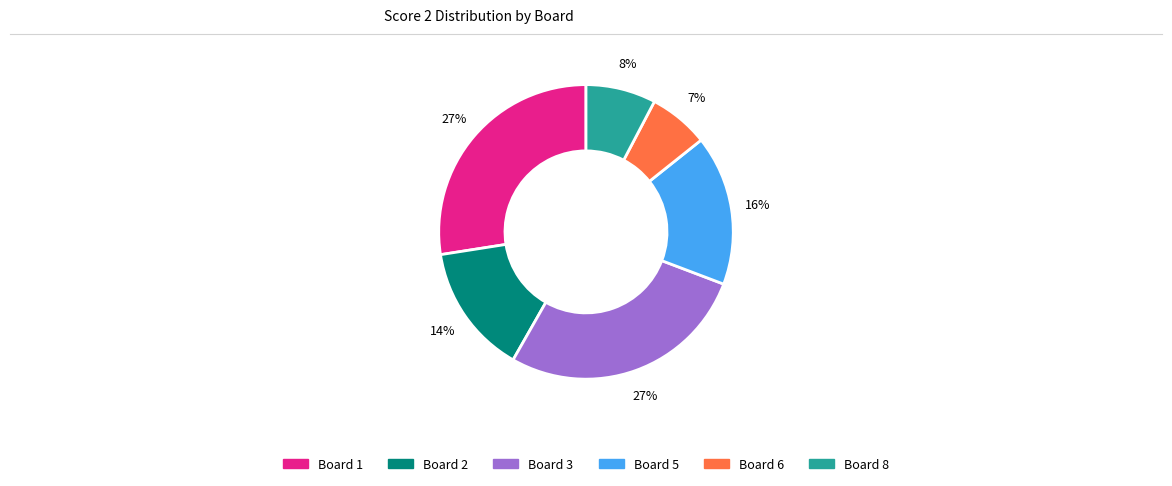

True or false: Board 6 accounts for 7% of the total.

True